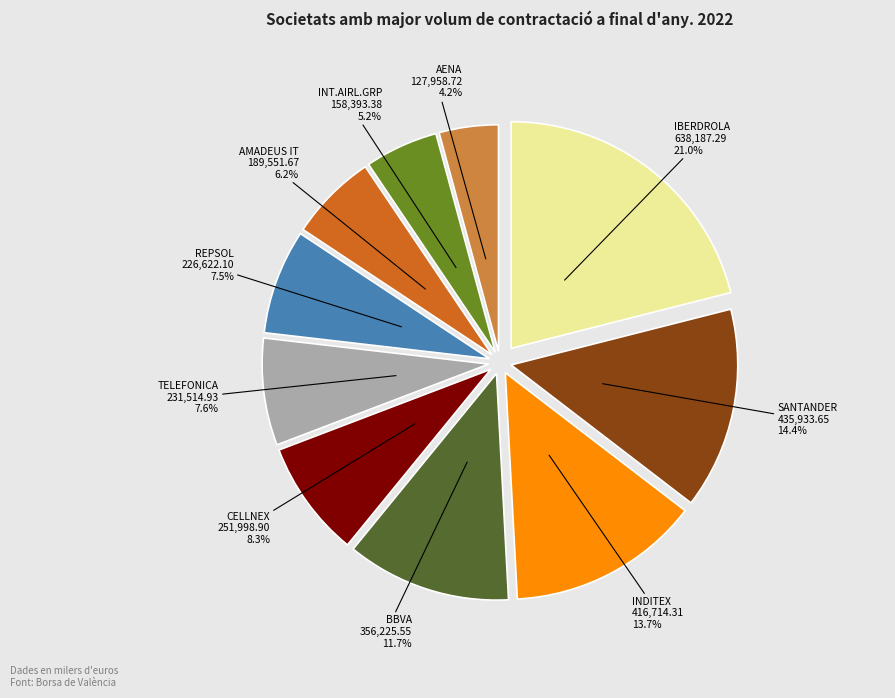

Do IBERDROLA and REPSOL together represent more than half of the pie?

No